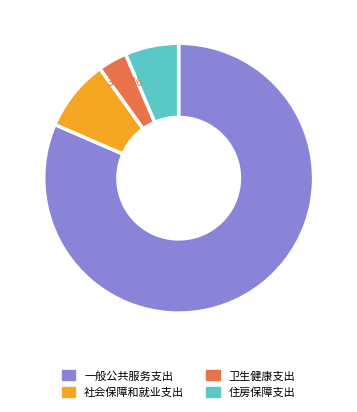

How many slices are in this pie chart?

4